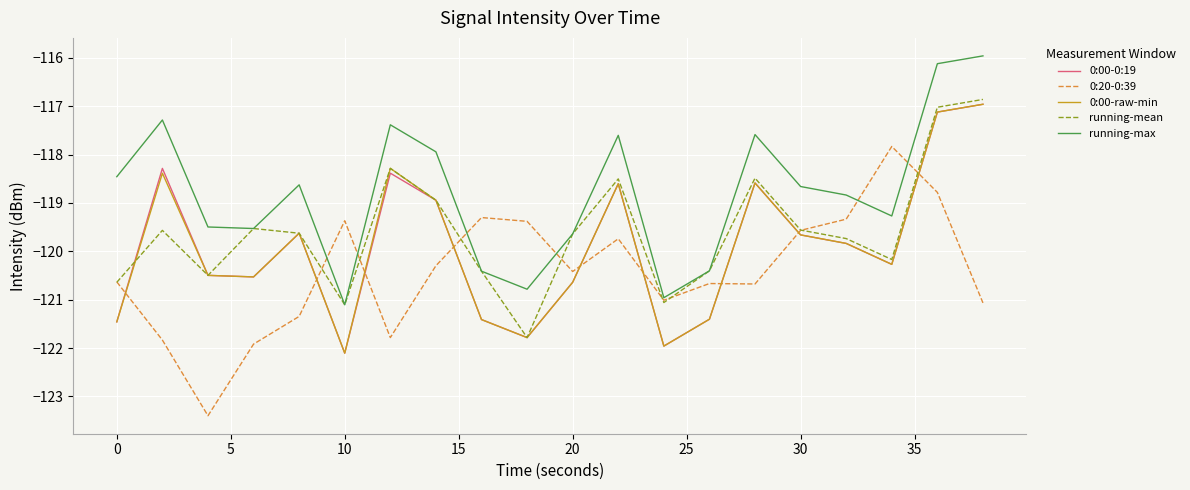

How many times do 0:00-raw-min and 0:20-0:39 cross each other?

9